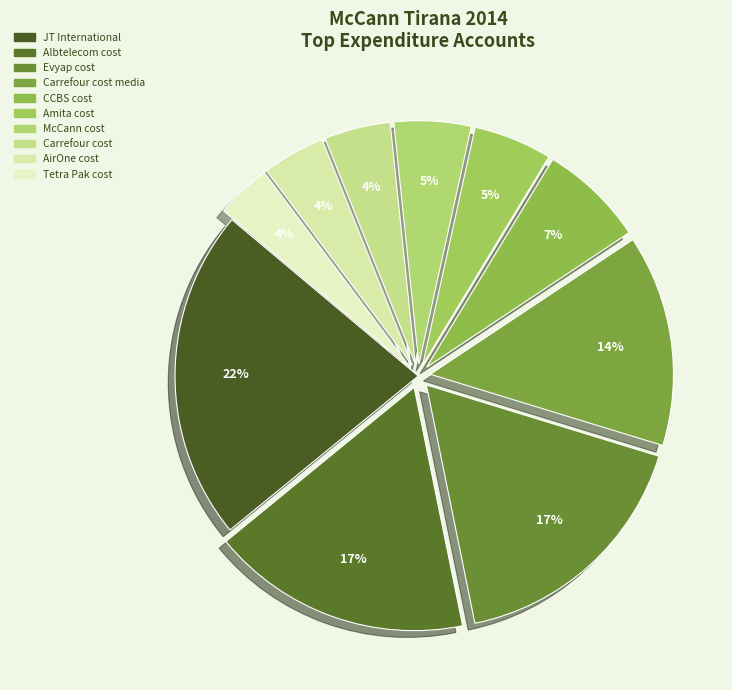

Is there any slice that represents more than half of the pie?

No